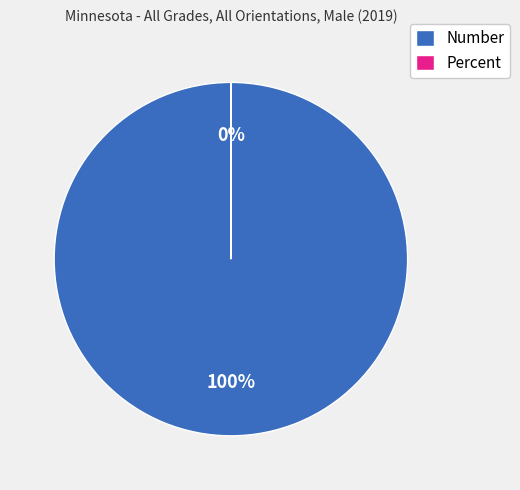

What is the total percentage of Percent and Number?

100.0%